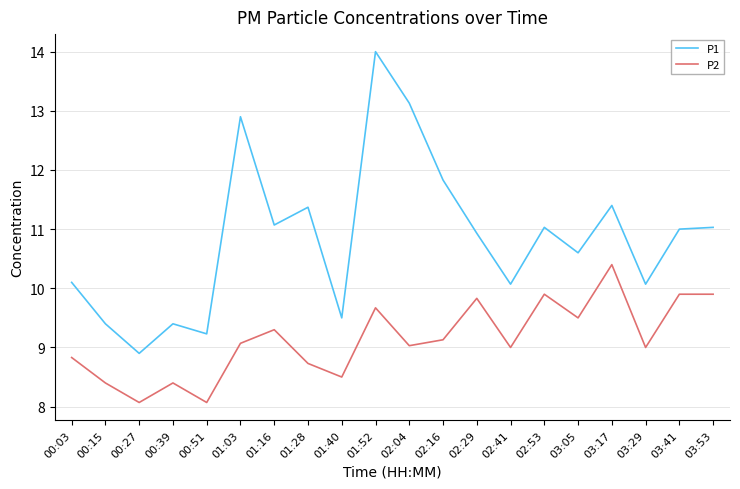

Which series changed the most between 00:15 and 00:27?

P1